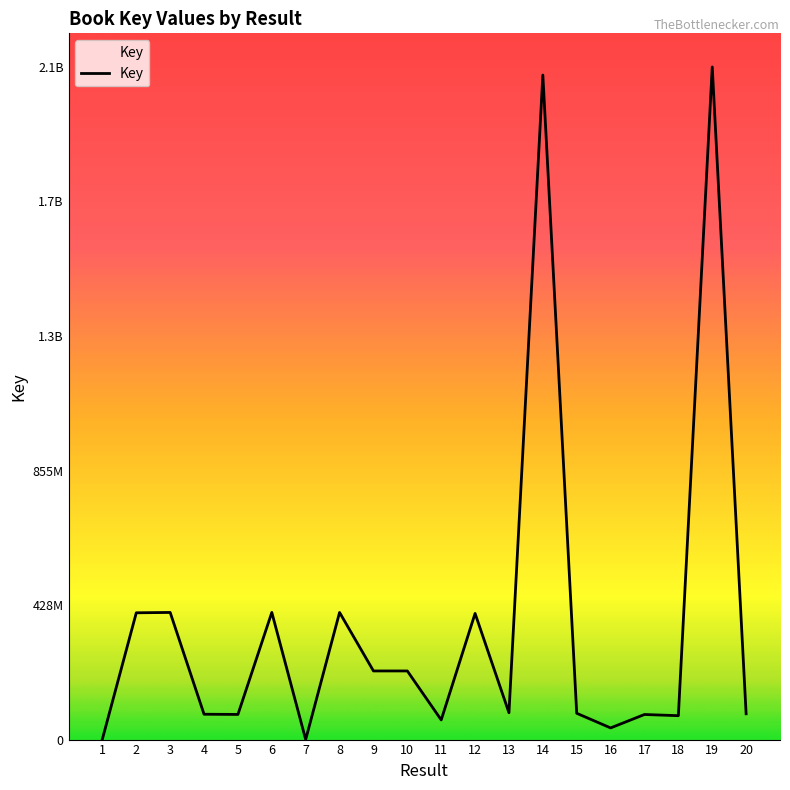

How many points are higher than both their immediate neighbors (excluding endpoints)?

7